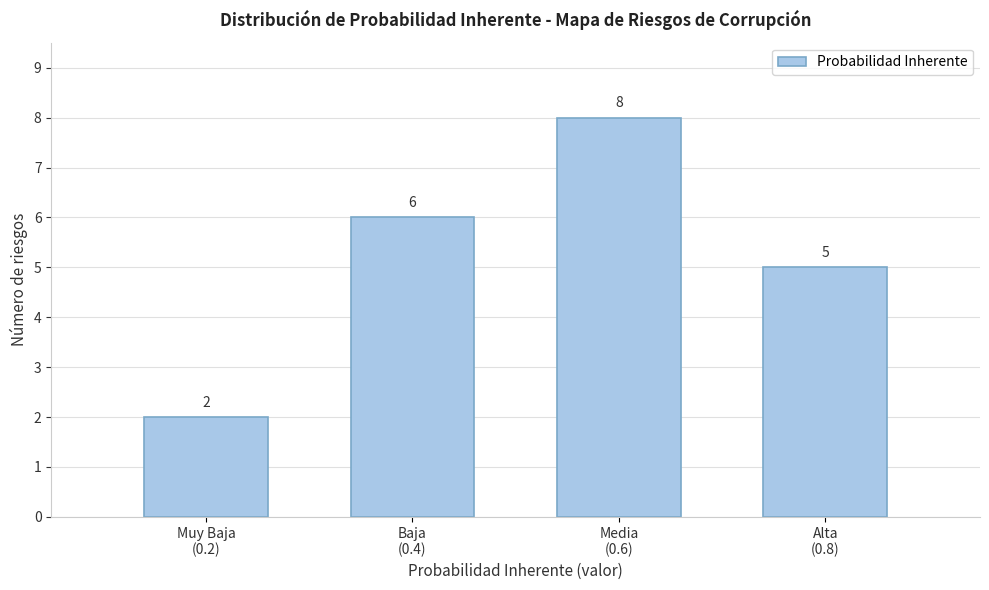

Reading right to left, list all the values displayed in this chart.

5	8	6	2